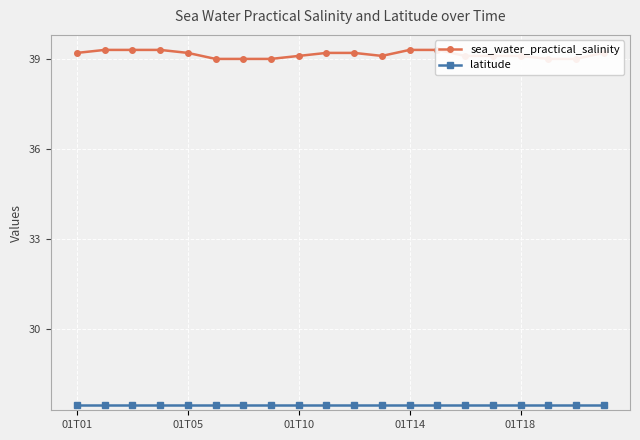

How many categories are shown in the chart?

20